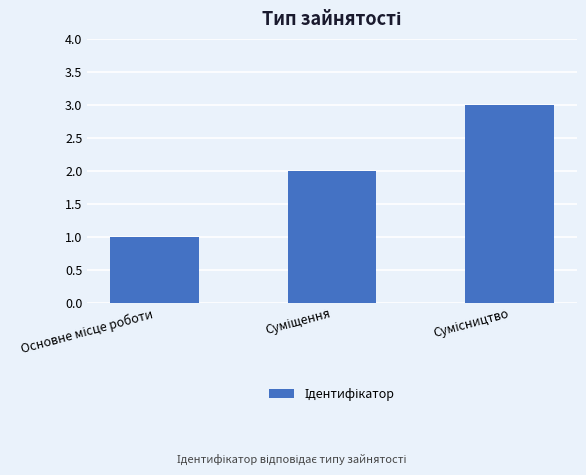

Does the chart contain any negative values?

No